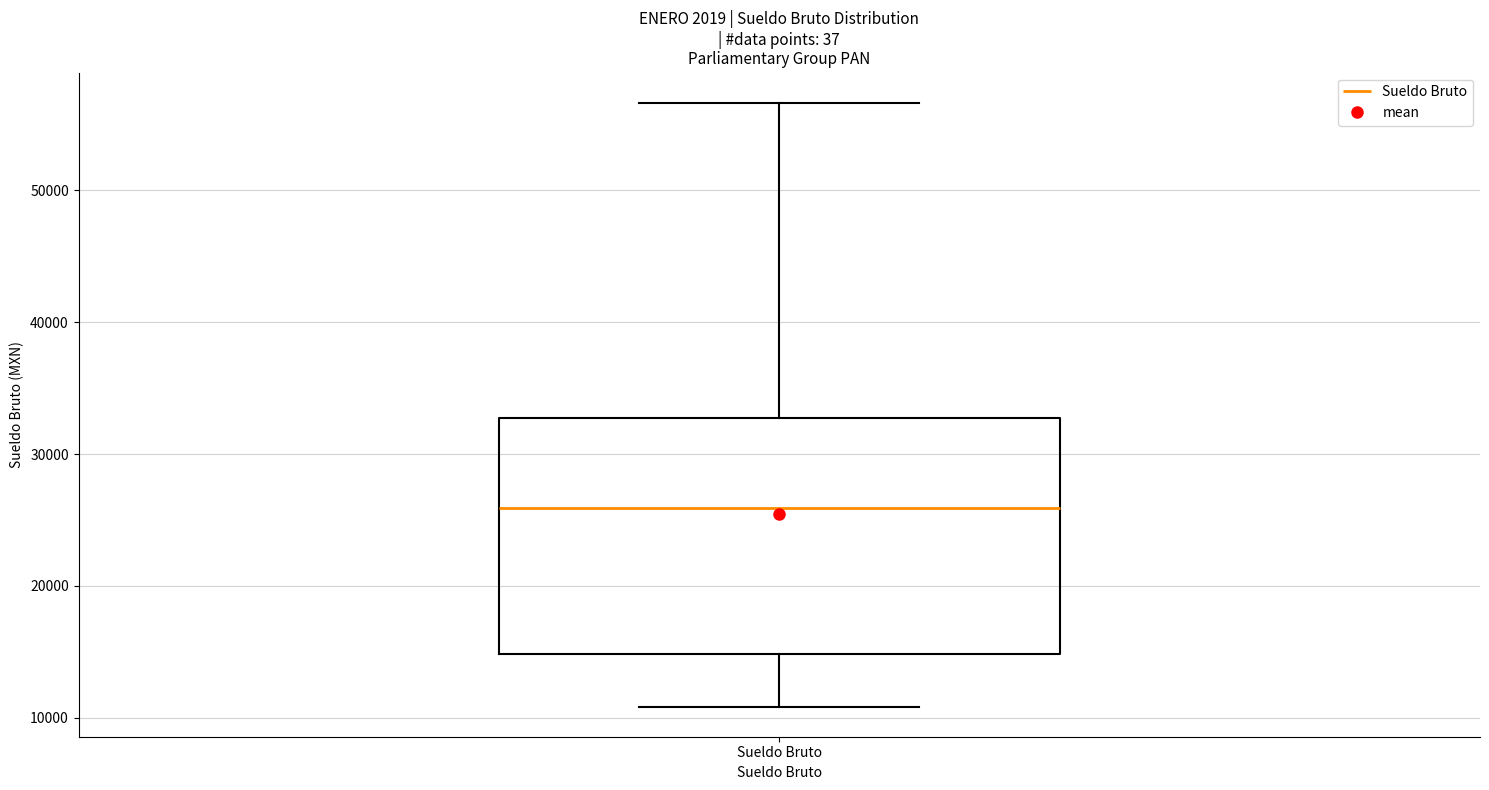

Read this box plot against the y-axis: the position of the median line, the range covered by the box, and the ends of both whiskers. The values are not printed on the chart, so give them approximately, as read against the axis.

median 26000, box 15000 to 33000, whiskers 11000 to 57000